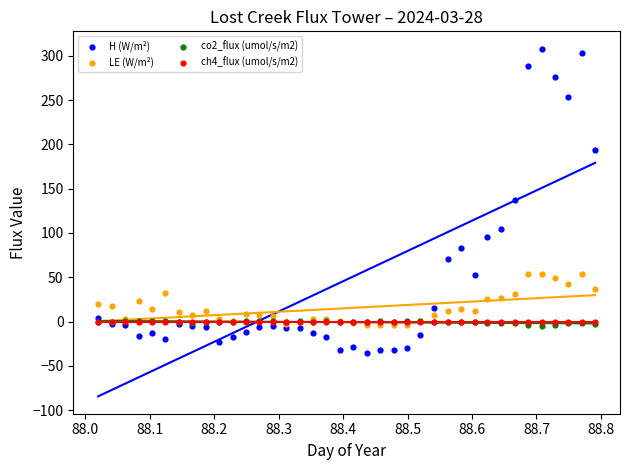

What are all the series names shown in the legend?

H (W/m²), LE (W/m²), co2_flux (umol/s/m2), ch4_flux (umol/s/m2)